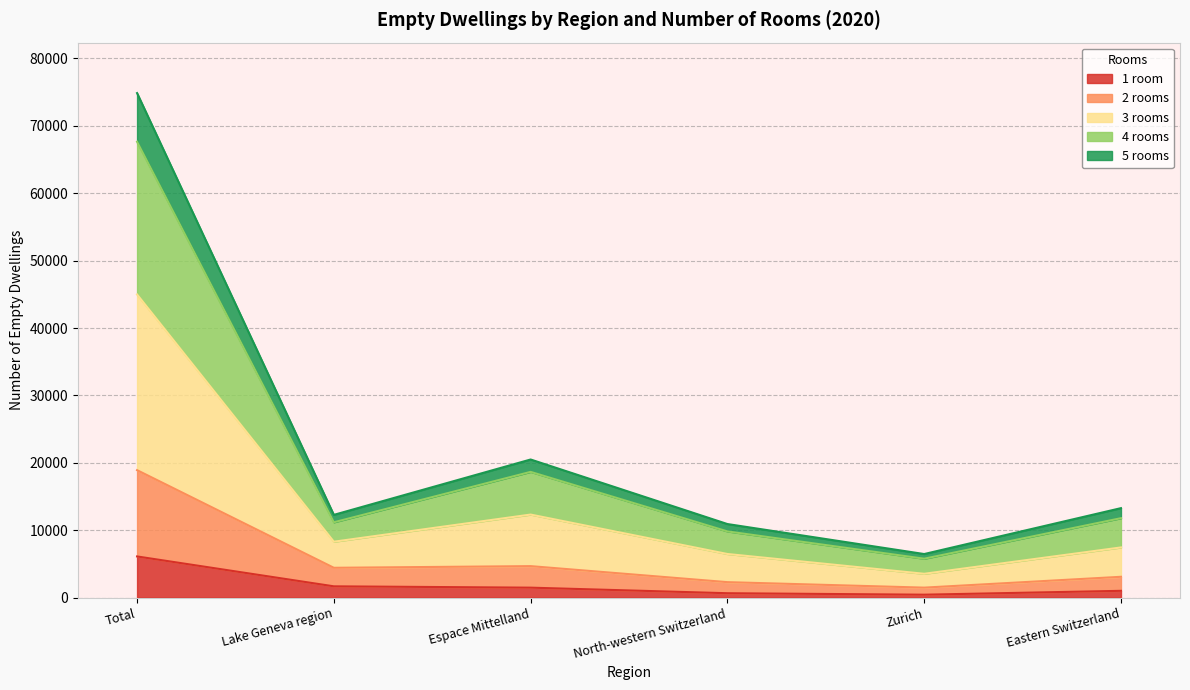

At which category is the sum across all series the highest?

Total